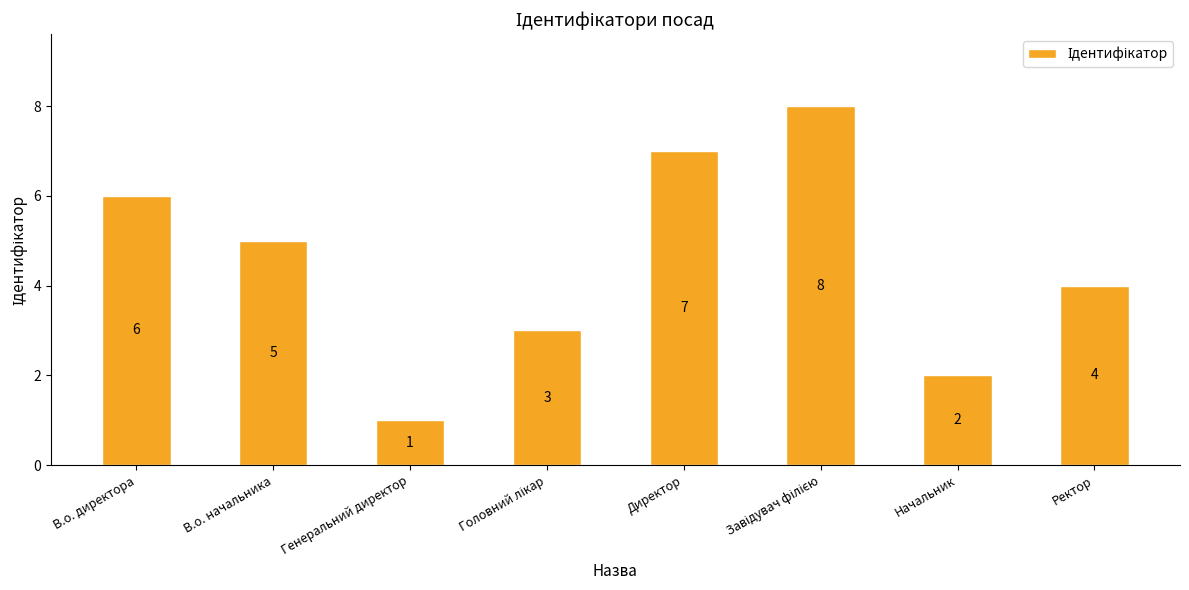

Reading left to right, what are all the values shown in this chart?

6	5	1	3	7	8	2	4